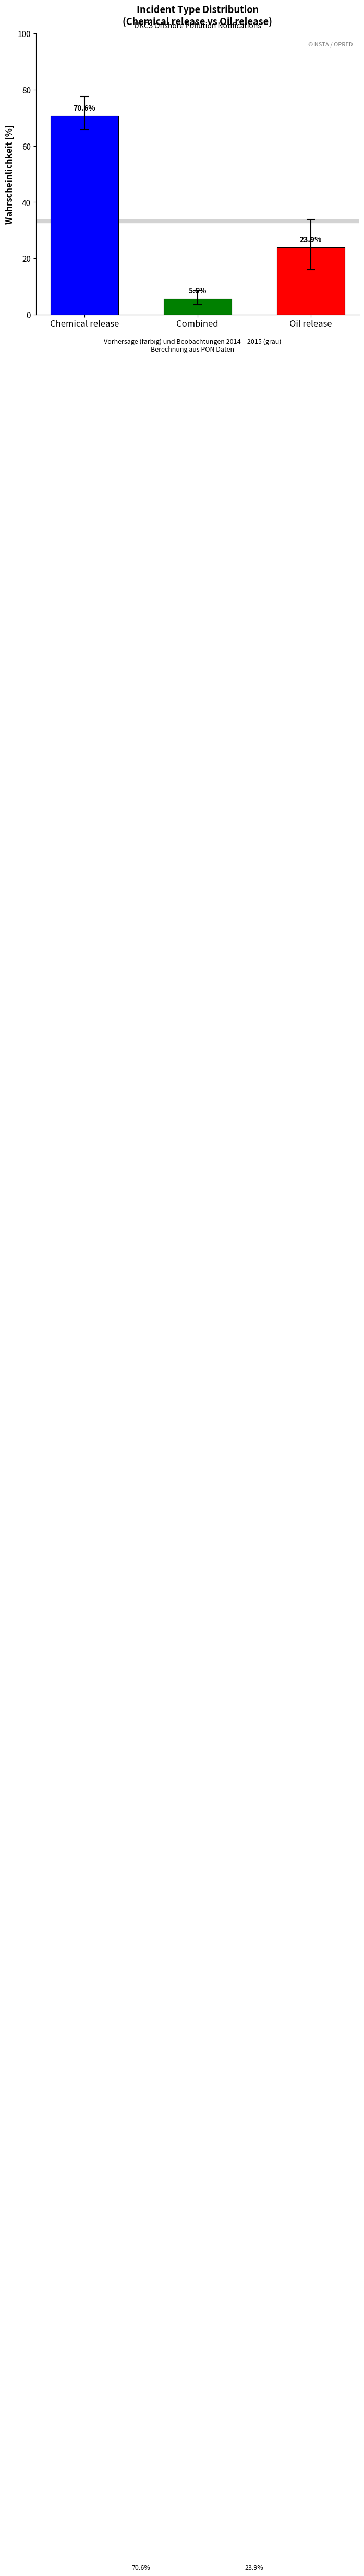

Where does the data first go above 23?

Chemical release